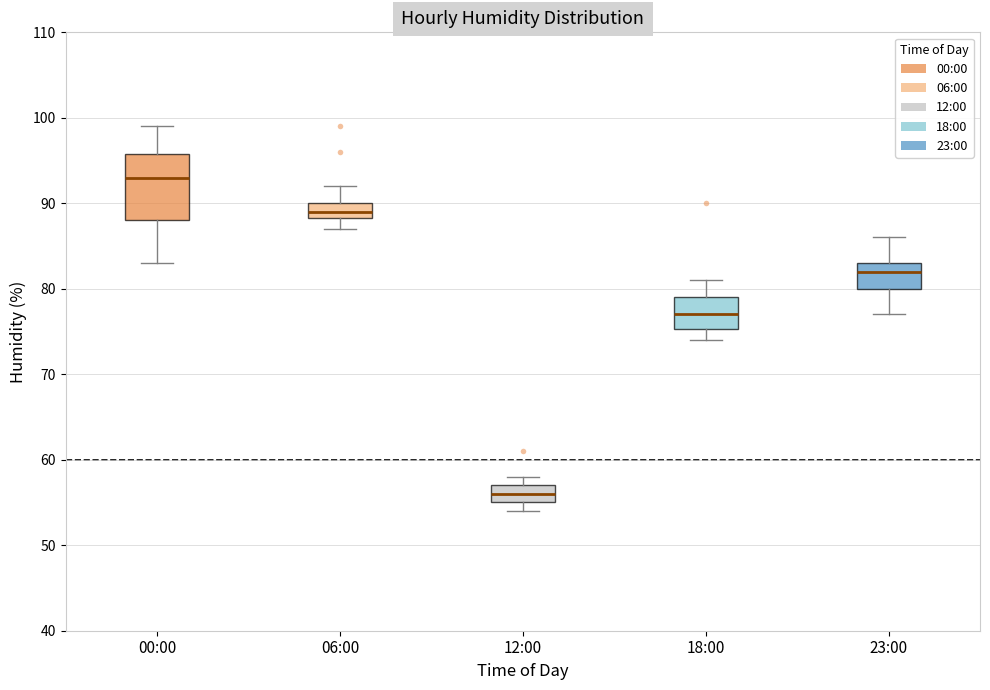

Where does the upper whisker of the box for 23:00 end on the y-axis? The values are not printed on the chart, so give them approximately, as read against the axis.

86